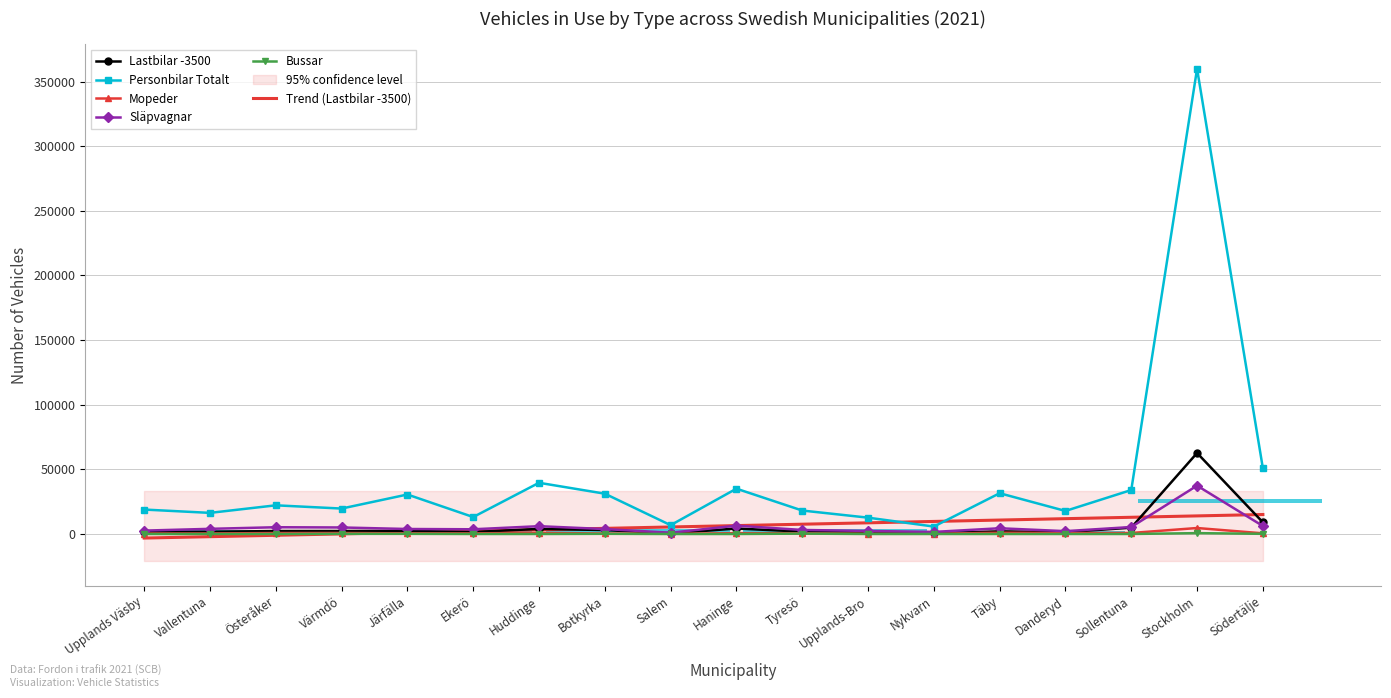

Is the value of Trend (Lastbilar -3500) at Österåker greater than the value of Släpvagnar at Haninge?

No